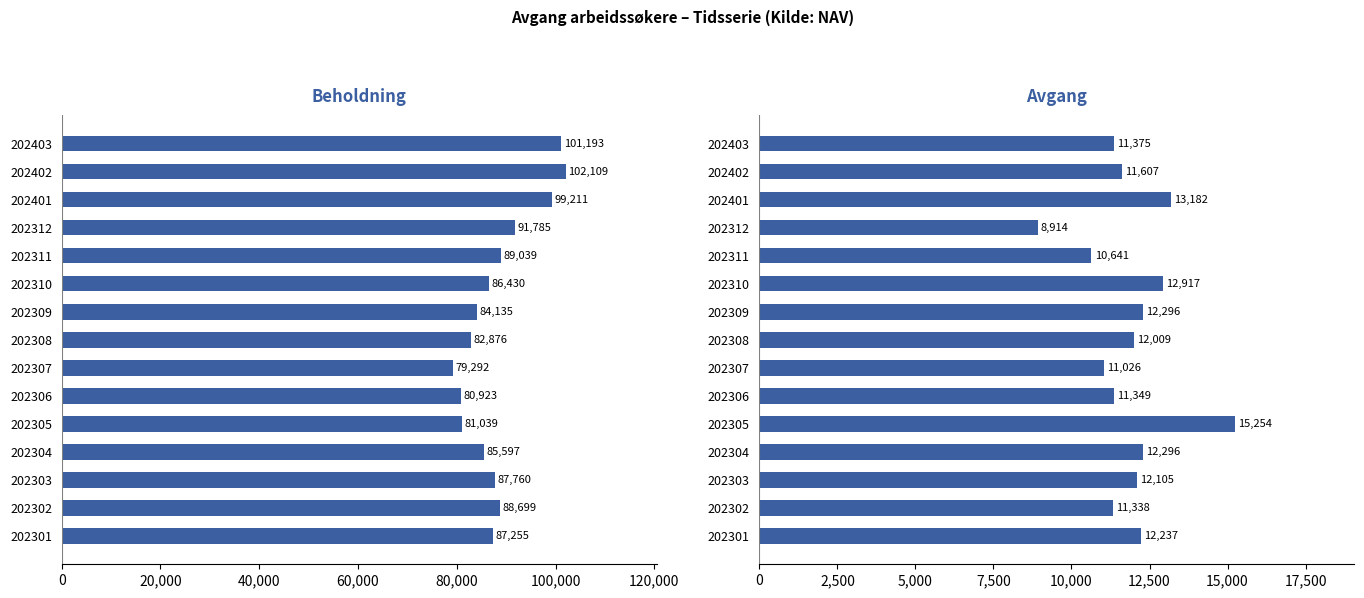

What are all the series names shown in the legend?

Beholdning, Avgang